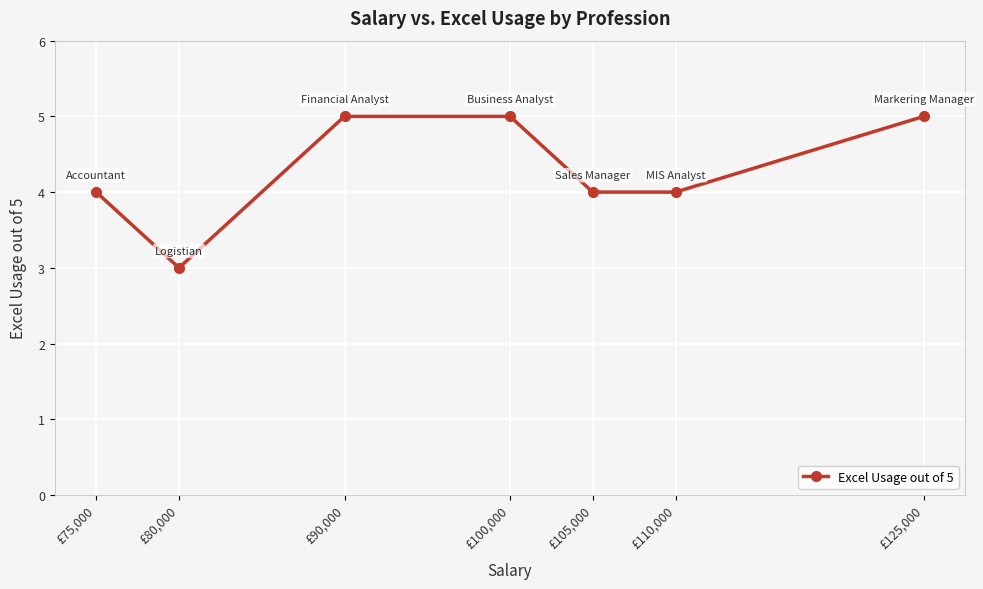

What is the minimum value shown in the chart?

3